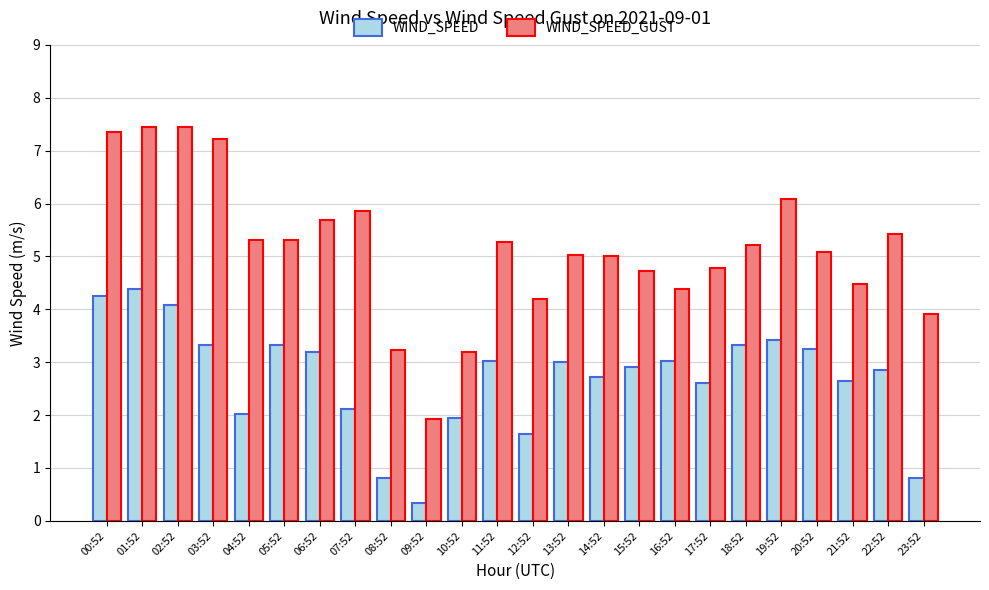

Is the value of WIND_SPEED_GUST at 10:52 greater than the value of WIND_SPEED at 04:52?

Yes